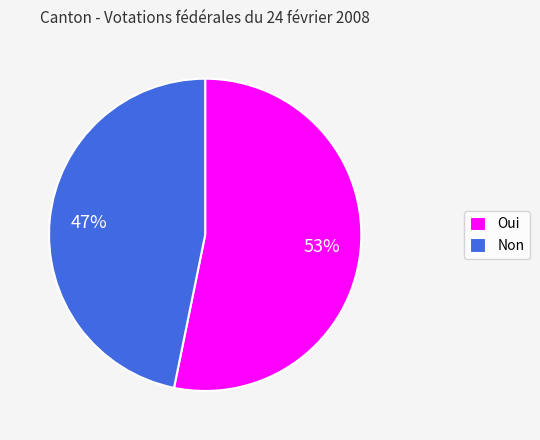

True or false: Non accounts for 57% of the total.

False